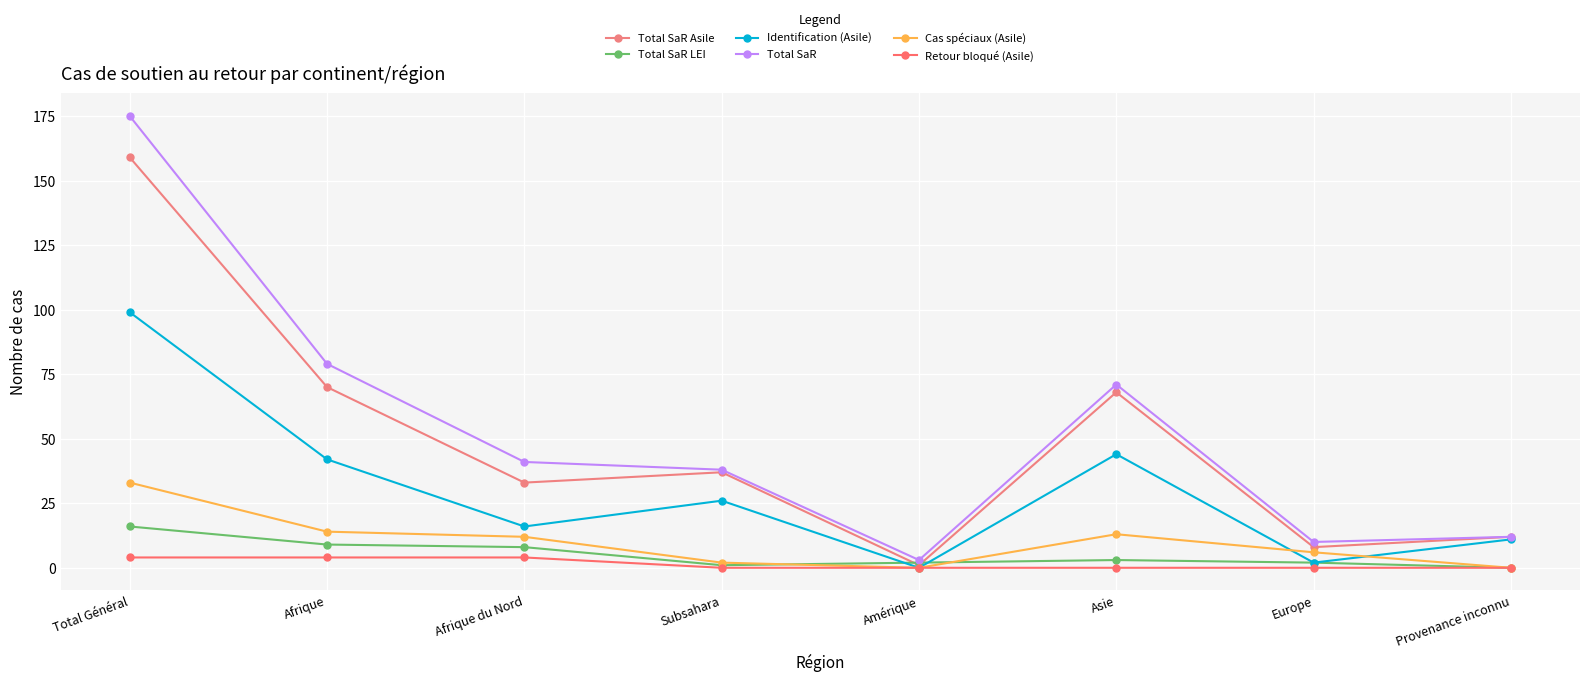

Reading left to right, list all the values displayed in this chart.

Total SaR Asile: Total Général=159	Afrique=70	Afrique du Nord=33	Subsahara=37	Amérique=1	Asie=68	Europe=8	Provenance inconnu=12
Total SaR LEI: Total Général=16	Afrique=9	Afrique du Nord=8	Subsahara=1	Amérique=2	Asie=3	Europe=2	Provenance inconnu=0
Identification (Asile): Total Général=99	Afrique=42	Afrique du Nord=16	Subsahara=26	Amérique=0	Asie=44	Europe=2	Provenance inconnu=11
Total SaR: Total Général=175	Afrique=79	Afrique du Nord=41	Subsahara=38	Amérique=3	Asie=71	Europe=10	Provenance inconnu=12
Cas spéciaux (Asile): Total Général=33	Afrique=14	Afrique du Nord=12	Subsahara=2	Amérique=0	Asie=13	Europe=6	Provenance inconnu=0
Retour bloqué (Asile): Total Général=4	Afrique=4	Afrique du Nord=4	Subsahara=0	Amérique=0	Asie=0	Europe=0	Provenance inconnu=0